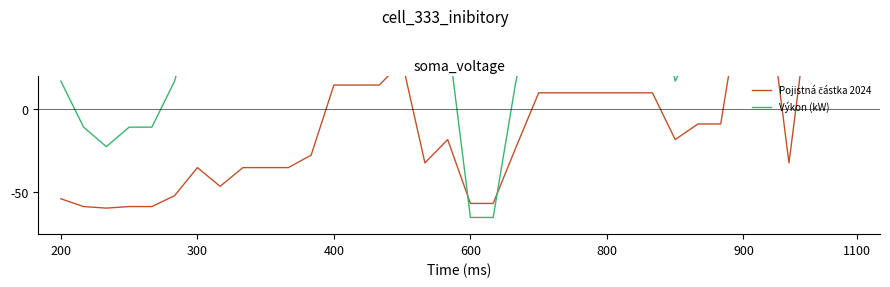

List the series in order of their peak value, lowest first.

Pojistná částka 2024, Výkon (kW)